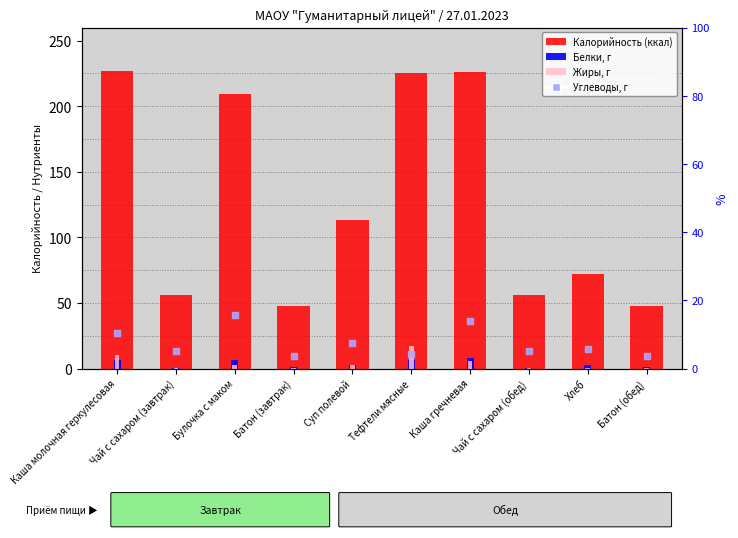

Which series has the largest total across all categories?

Калорийность (ккал)